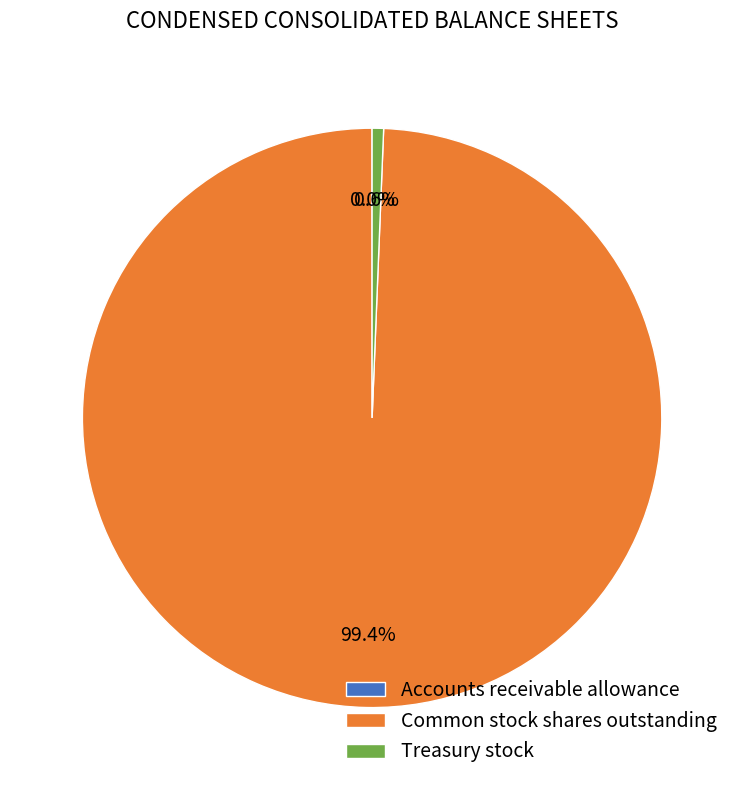

True or false: Treasury stock accounts for 11% of the total.

False